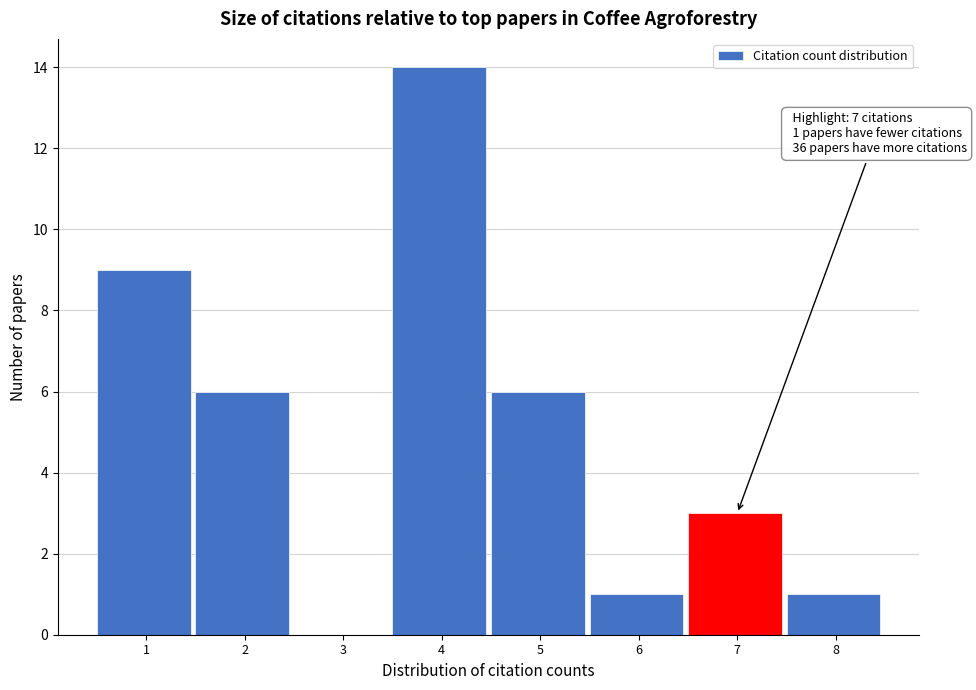

Which range on the x-axis has the tallest bar?

3.5 to 4.5